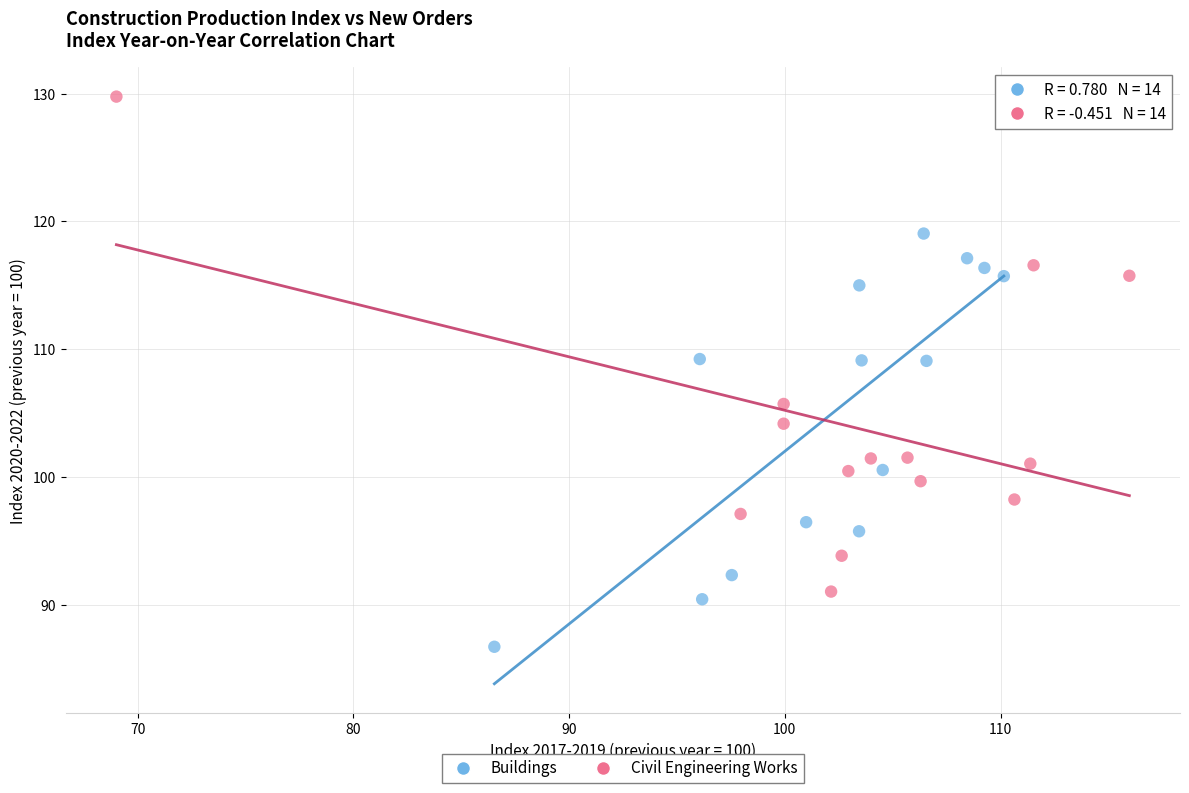

Which series contains the lowest Y value?

Buildings